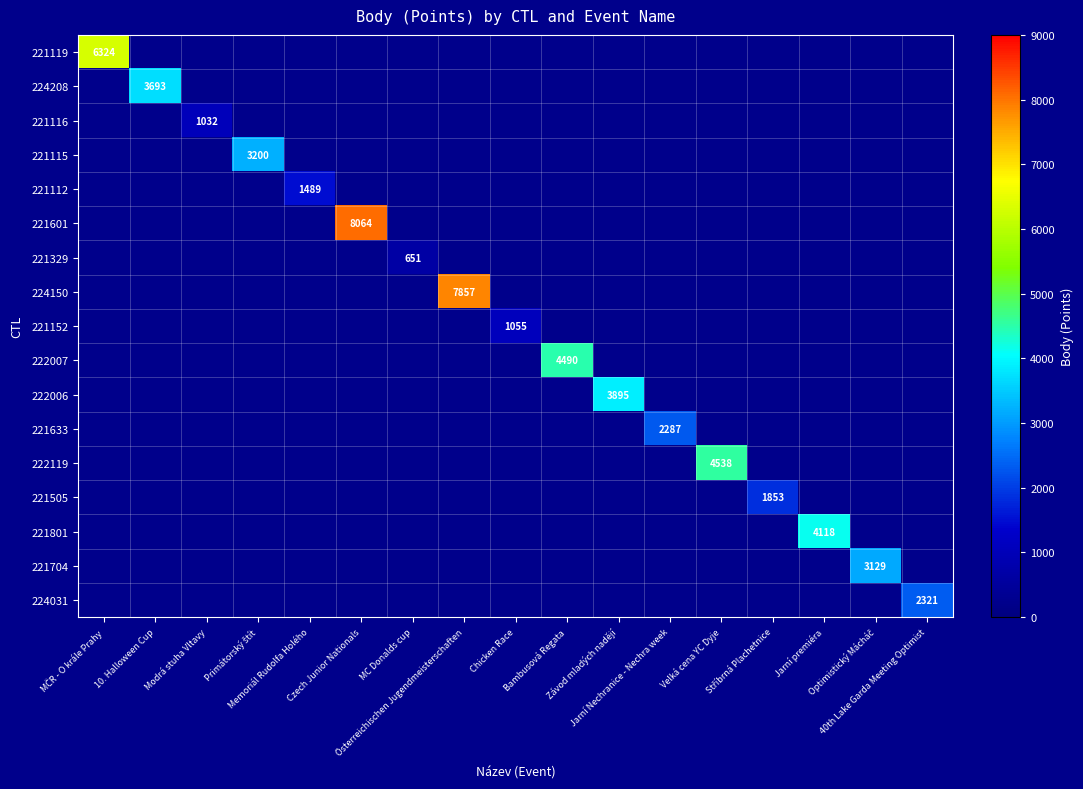

Is it true that 221115 equals 716.7 at Primátorský štít?

False